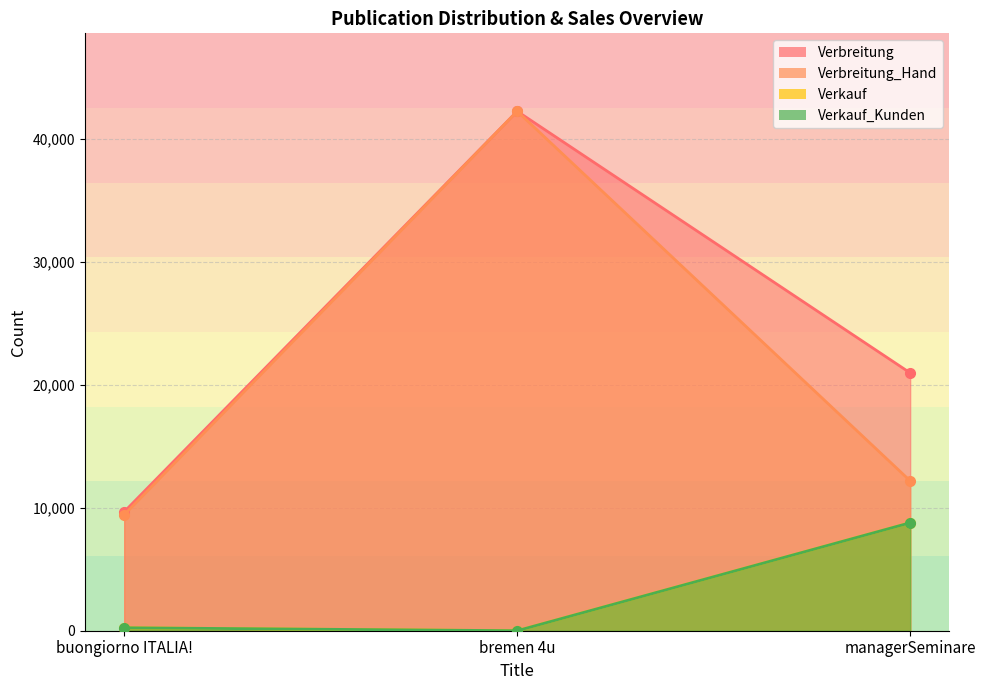

Reading left to right, list all the values displayed in this chart.

Verbreitung: buongiorno ITALIA!=9669	bremen 4u=42232	managerSeminare=20960
Verbreitung_Hand: buongiorno ITALIA!=9429	bremen 4u=42232	managerSeminare=12183
Verkauf: buongiorno ITALIA!=240	bremen 4u=0	managerSeminare=8777
Verkauf_Kunden: buongiorno ITALIA!=240	bremen 4u=0	managerSeminare=8777